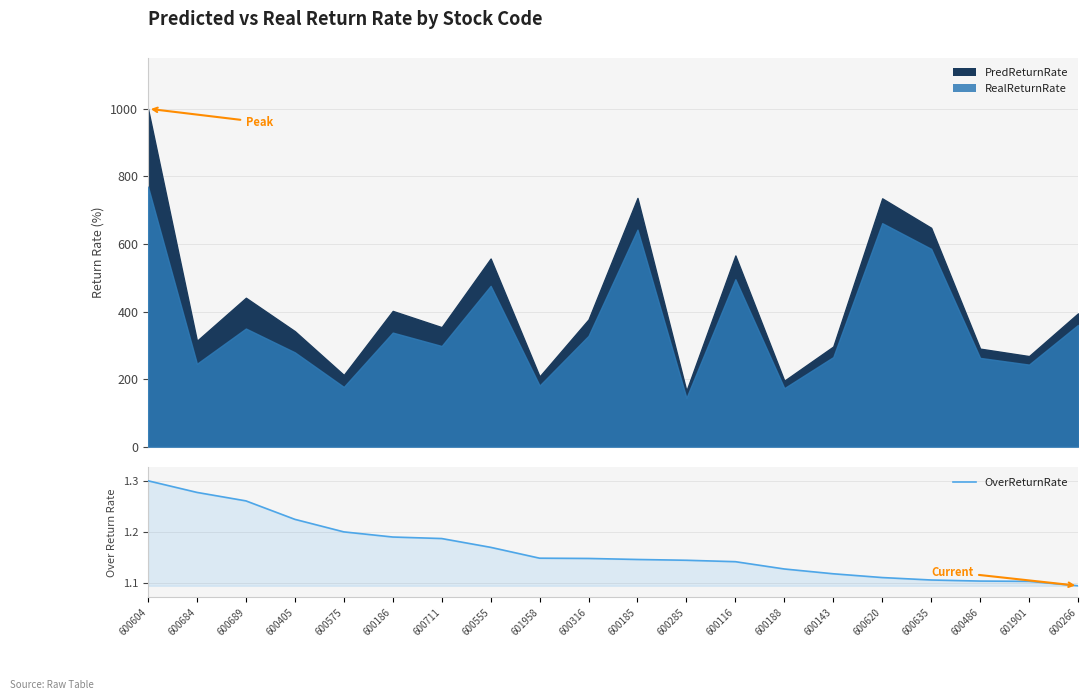

What is the label of the 5th point from the left?

600575